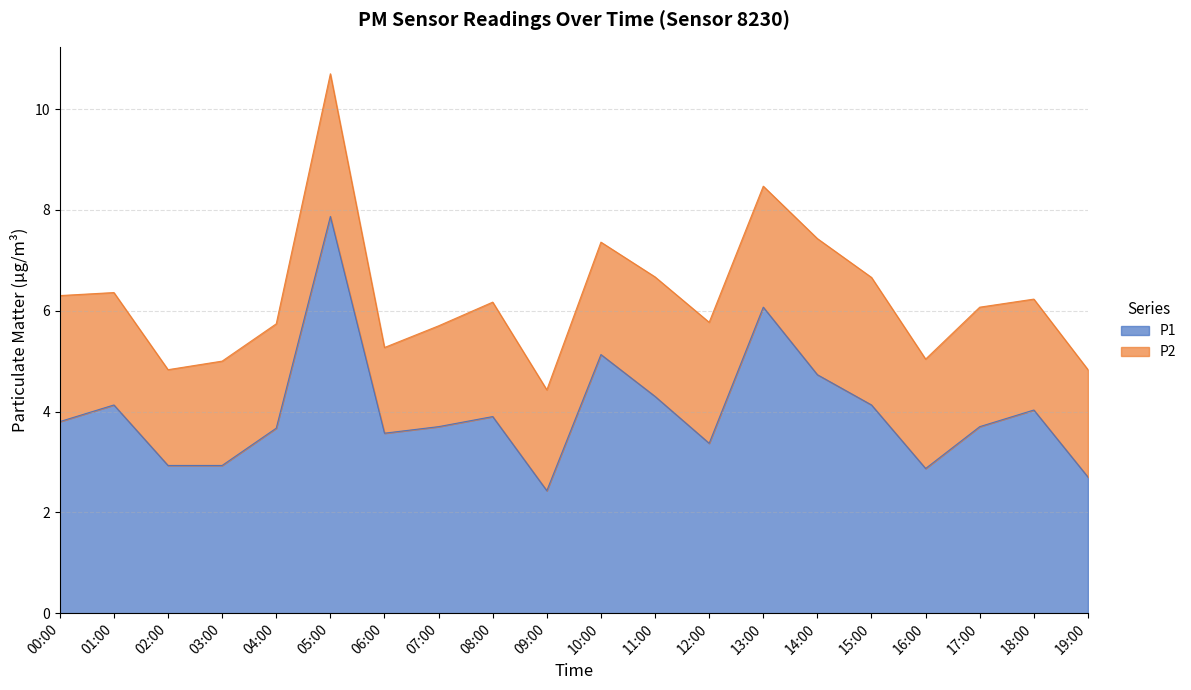

How many points are lower than both their immediate neighbors (excluding endpoints)?

4